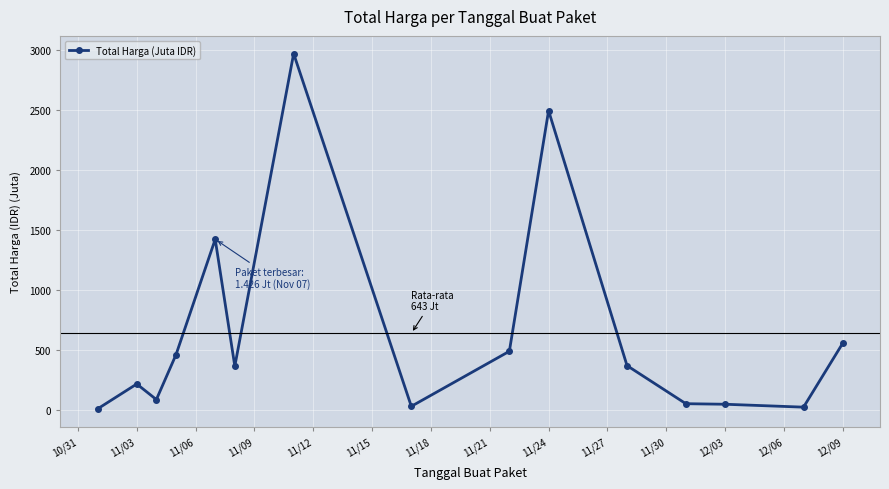

True or false: the data has more than 2 interior local peaks.

True